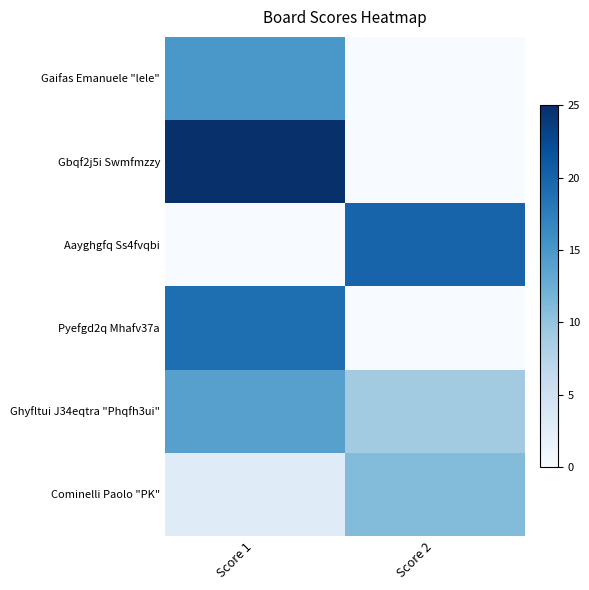

What is the difference between the highest and lowest values at Score 1?

25